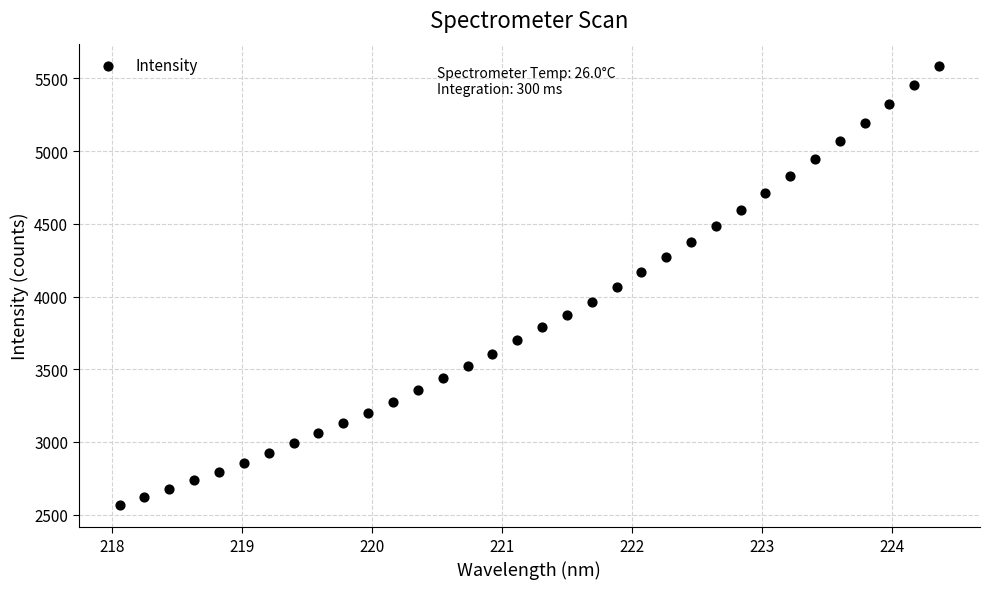

What is the range of X values (max minus min)?

6.3